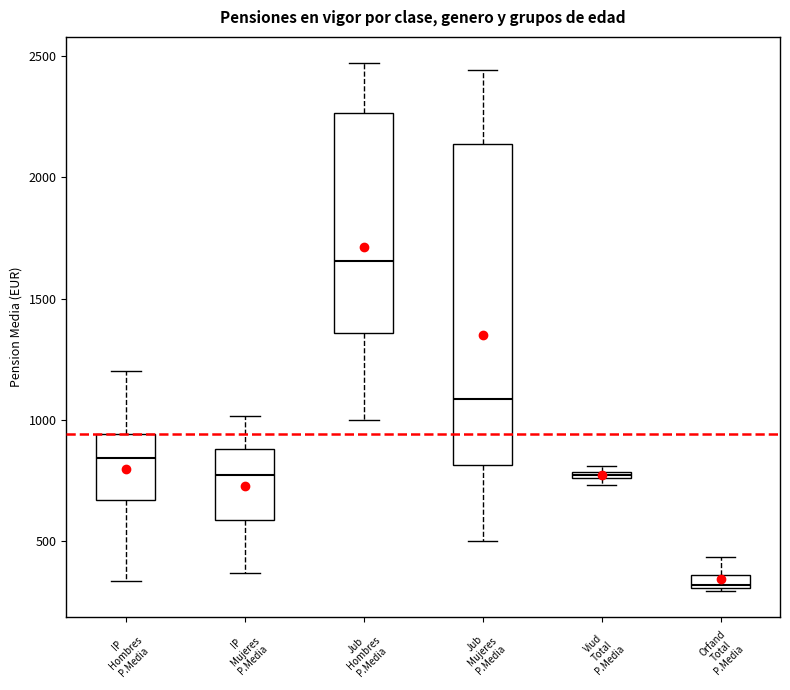

Which box has the lowest median line?

Orfand Total P.Media